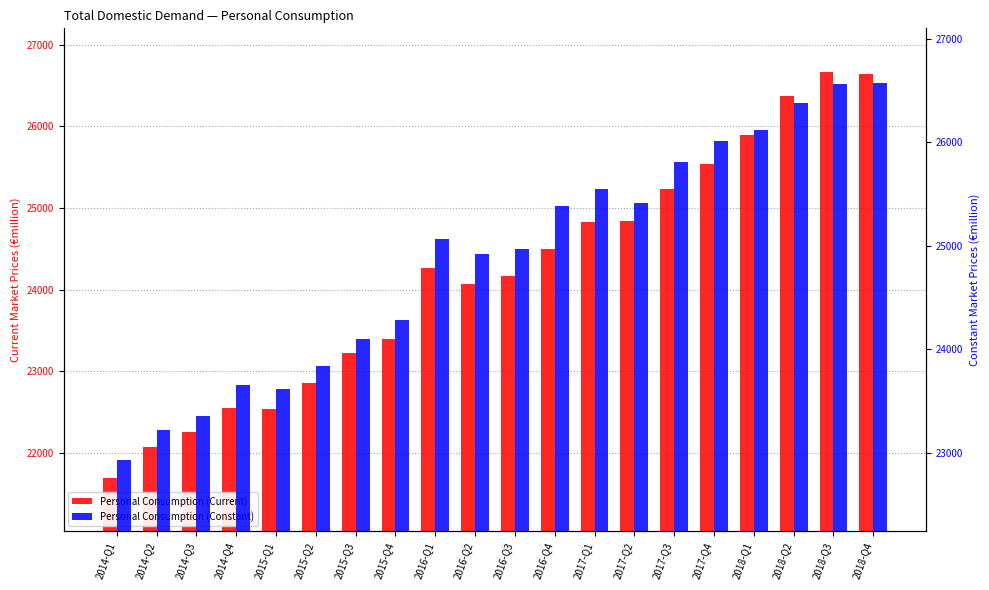

Rank the series at 2014-Q4 from highest to lowest value.

Personal Consumption (Constant), Personal Consumption (Current)